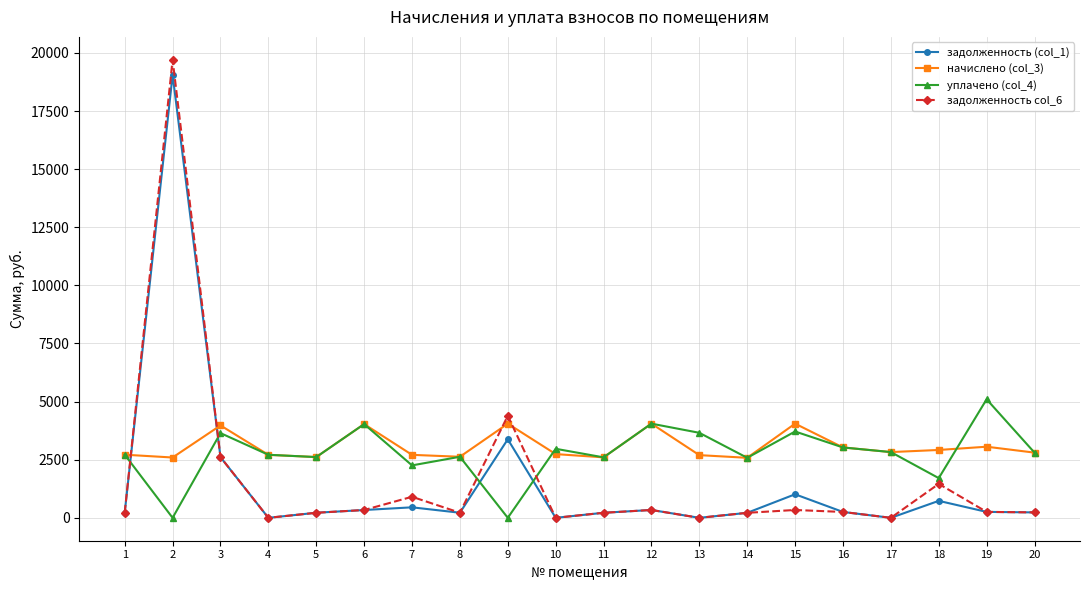

True or false: начислено (col_3) has a value of 2614.0 at 5.

True